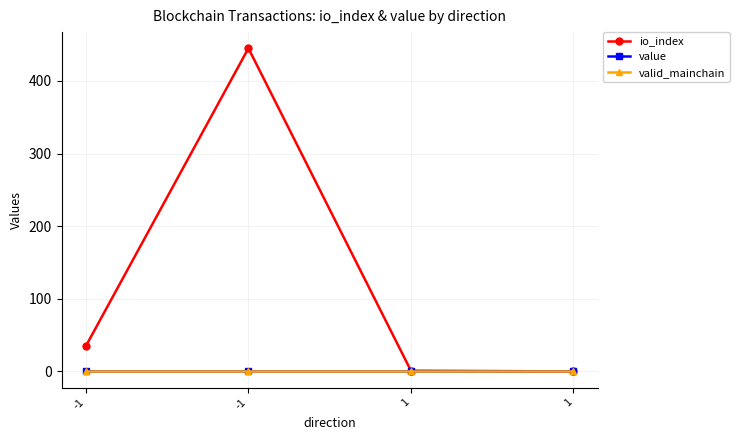

What are all the series names shown in the legend?

io_index, value, valid_mainchain